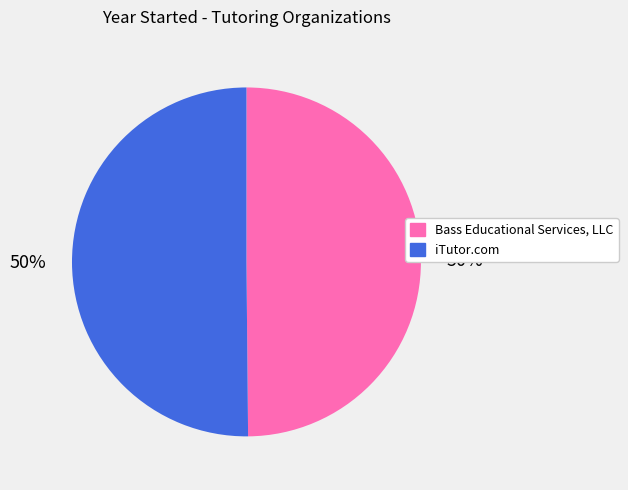

How many slices are in this pie chart?

2